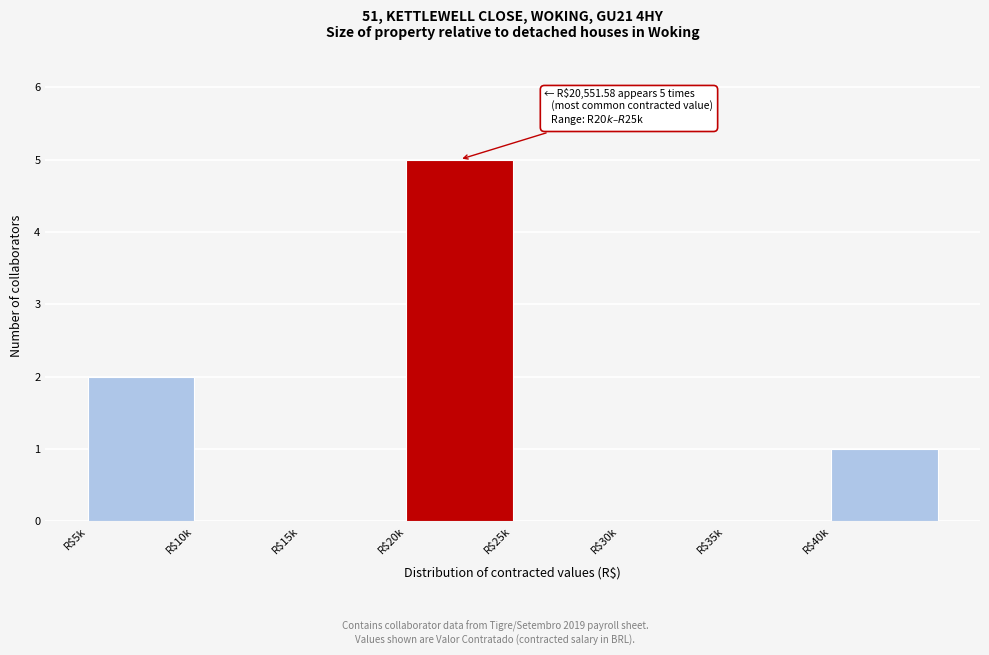

What is the sum of all values?

8